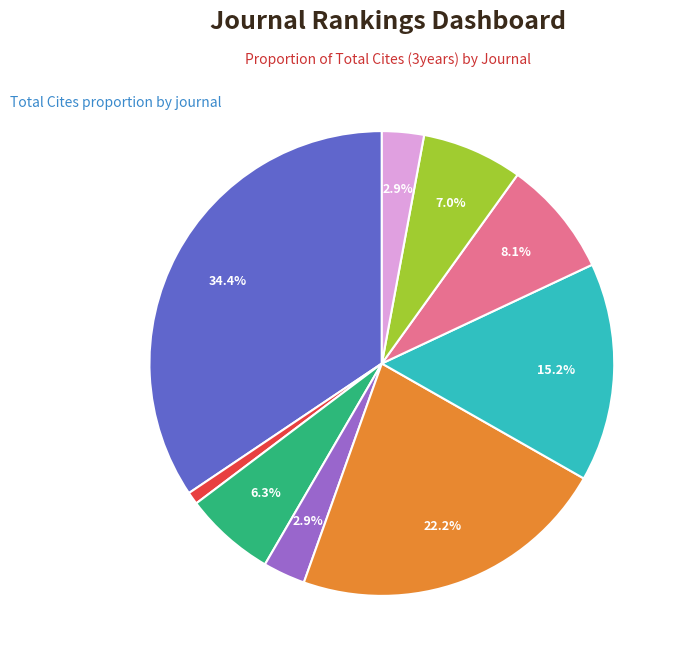

How many slices are in this pie chart?

9